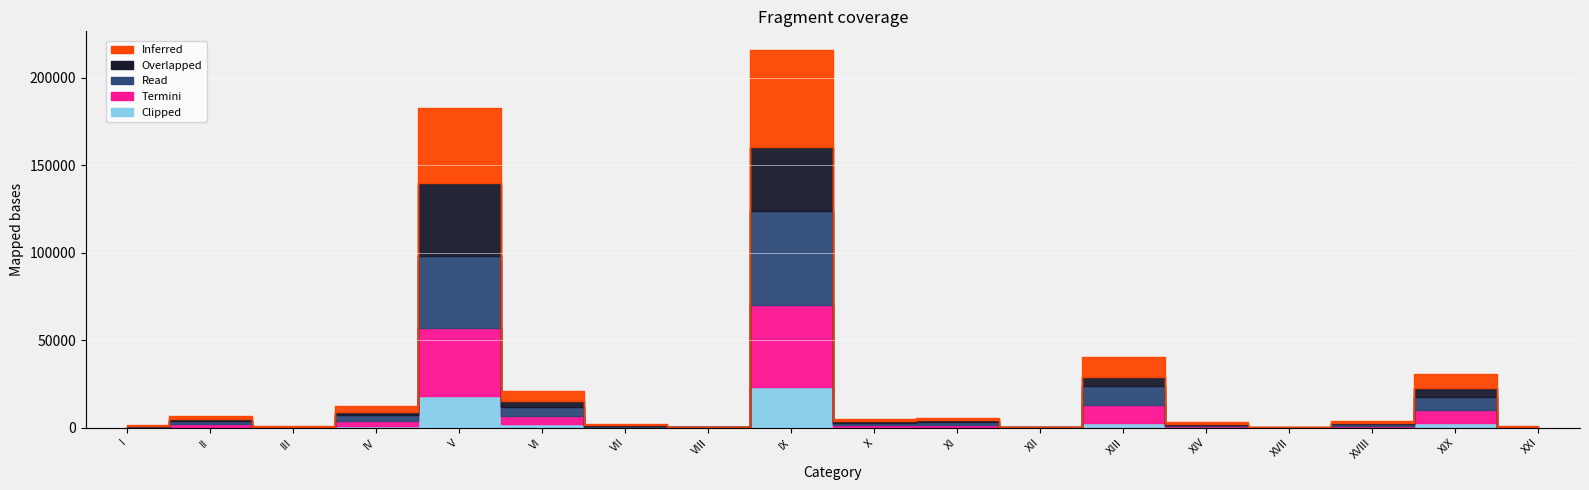

Reading right to left, list all the values displayed in this chart.

Inferred: 258	8004	993	63	781	11160	90	1534	1346	55550	135	510	5486	42433	3239	208	1782	400
Overlapped: 118	4767	596	45	470	5204	51	829	733	36101	69	272	3327	41800	1983	123	998	215
Read: 248	7720	939	61	744	10915	65	1509	1318	53719	133	510	5223	41313	3164	204	1716	383
Termini: 237	7096	867	48	706	10188	61	1429	1248	47024	126	487	4372	38756	3017	189	1642	354
Clipped: 66	2983	329	28	302	2691	58	409	350	23204	20	77	2375	18078	917	67	560	121